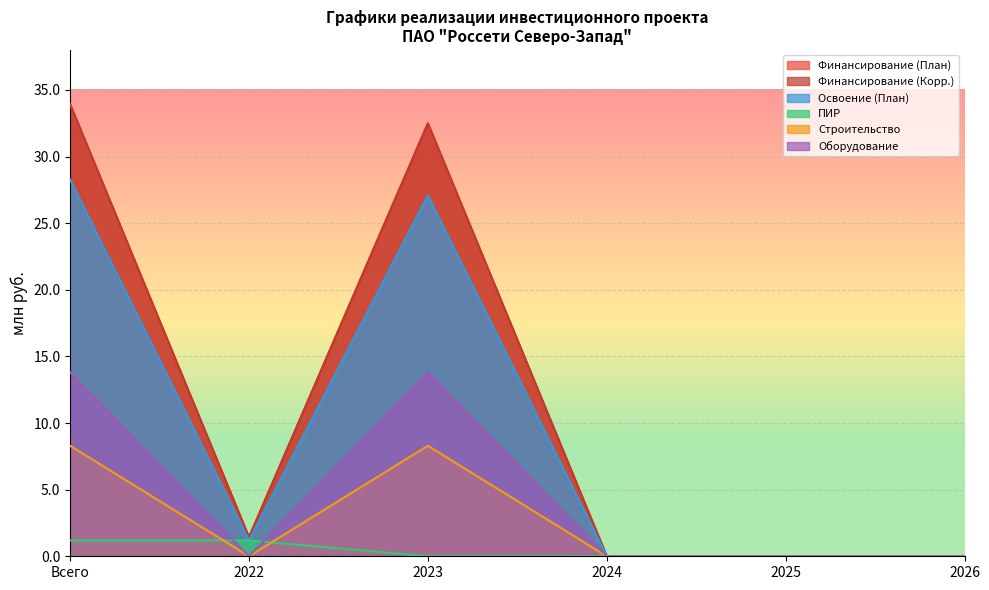

True or false: Финансирование (Корр.) has a value of 14.4 at 2023.

False